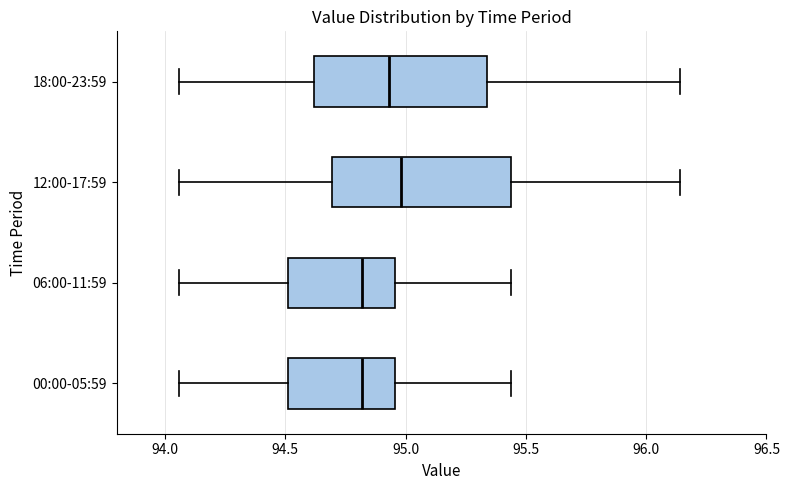

Reading bottom to top, read every box against the x-axis: the position of its median line, the range the box covers, and the ends of its whiskers. The values are not printed on the chart, so give them approximately, as read against the axis.

00:00-05:59: median 94.80, box 94.50 to 94.95, whiskers 94.05 to 95.45
06:00-11:59: median 94.80, box 94.50 to 94.95, whiskers 94.05 to 95.45
12:00-17:59: median 95.00, box 94.70 to 95.45, whiskers 94.05 to 96.15
18:00-23:59: median 94.95, box 94.60 to 95.35, whiskers 94.05 to 96.15